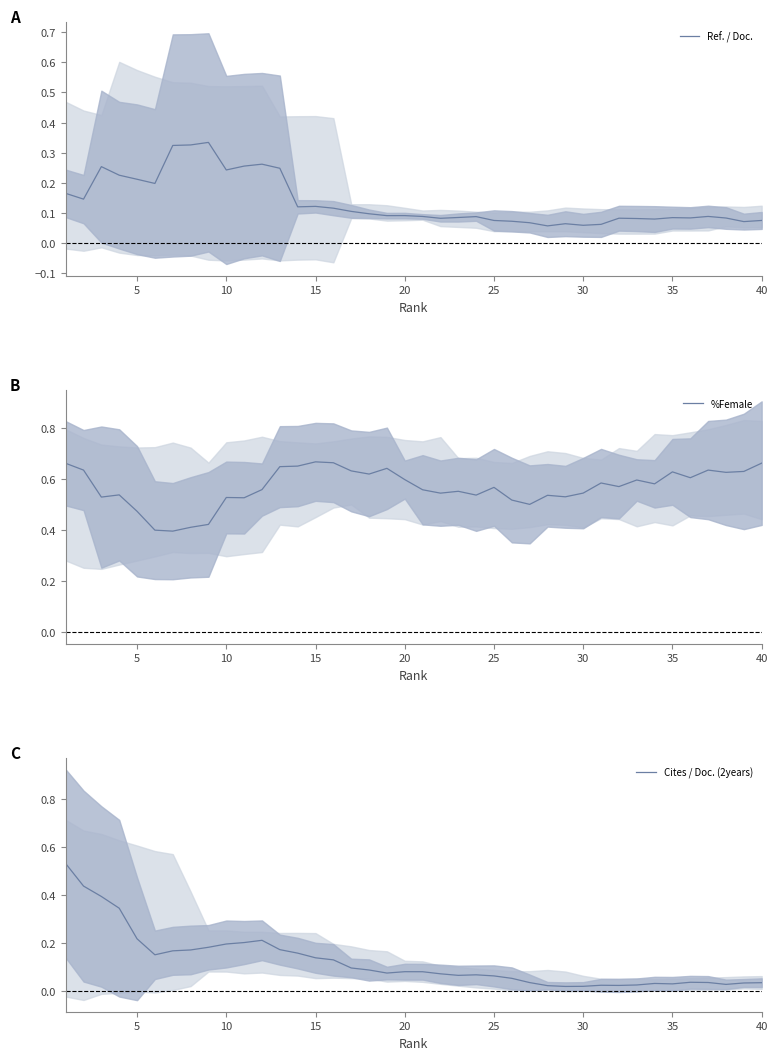

Where is the first local maximum for %Female?

15